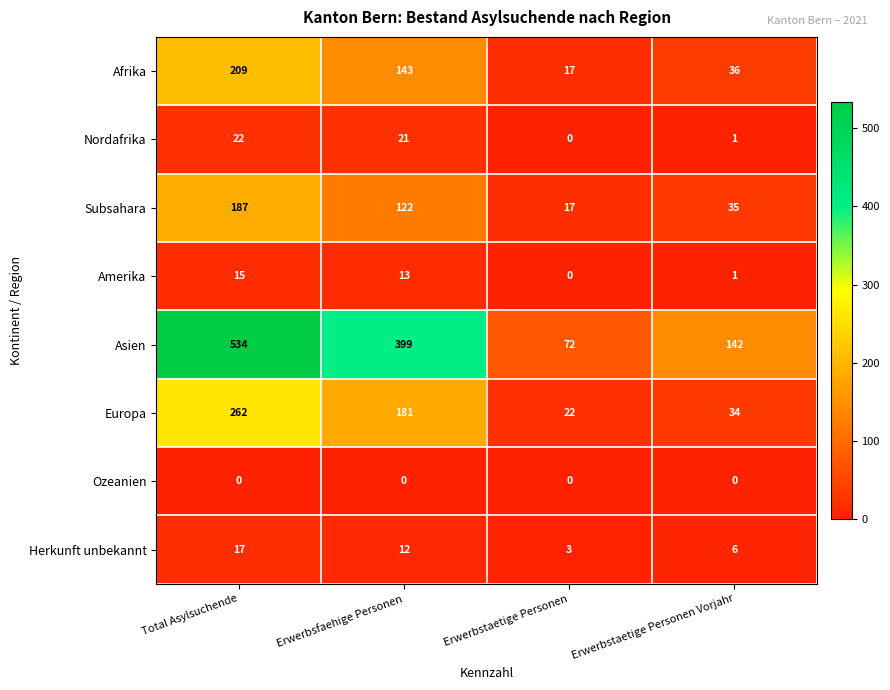

What is the maximum value shown in the chart?

534